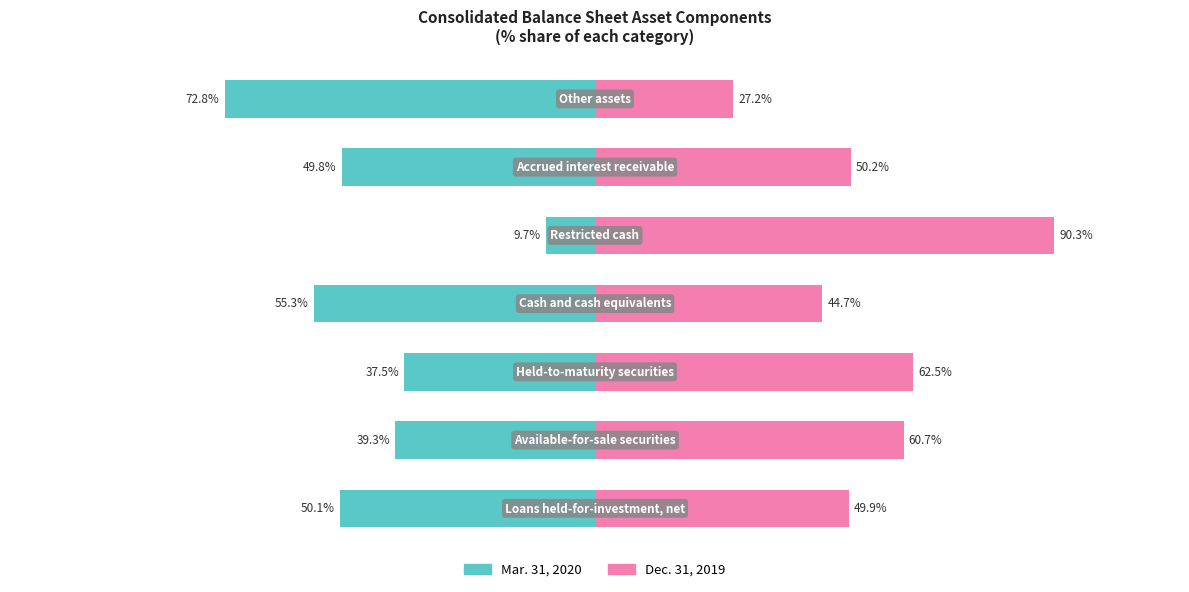

Does the chart contain stacked bars?

No